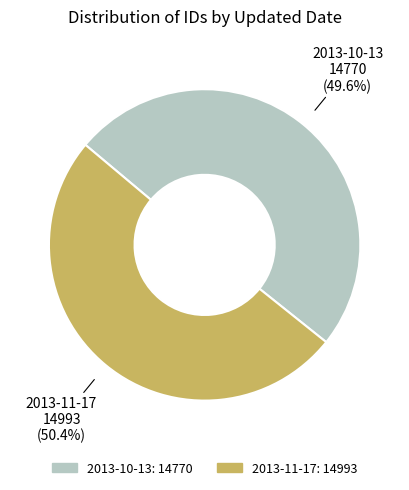

What percentage do 2013-10-13 and 2013-11-17 together represent?

100.0%